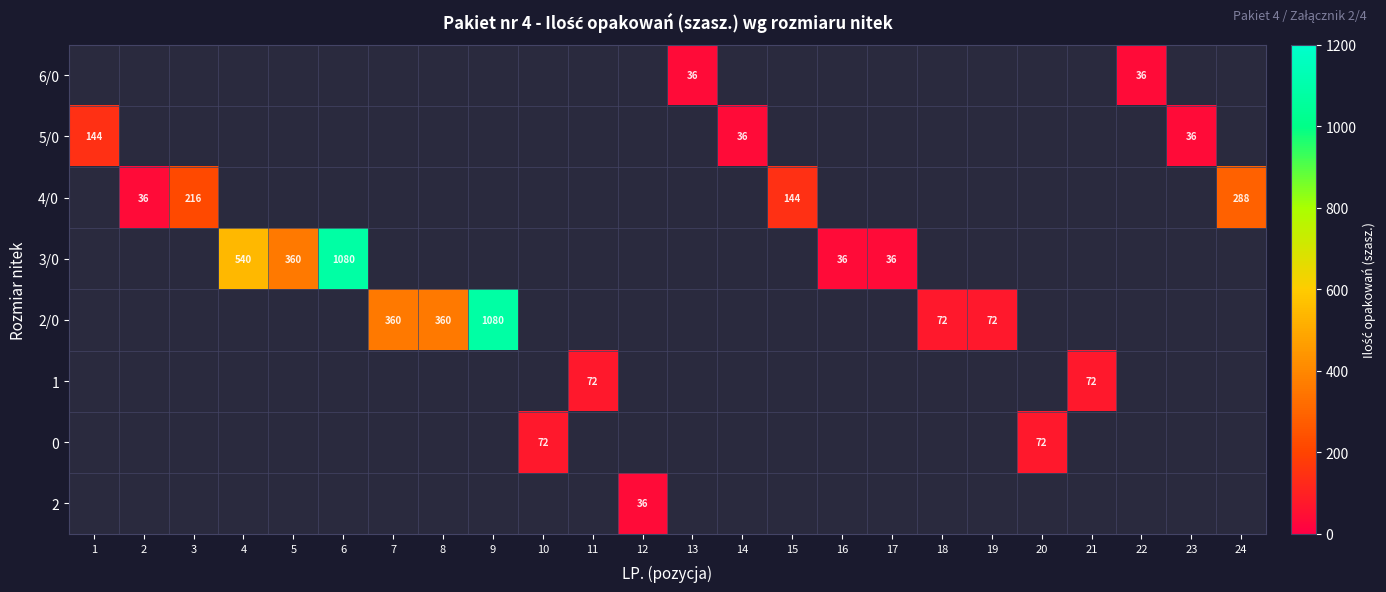

The 3/0 series shows 360 at 5. True or false?

True